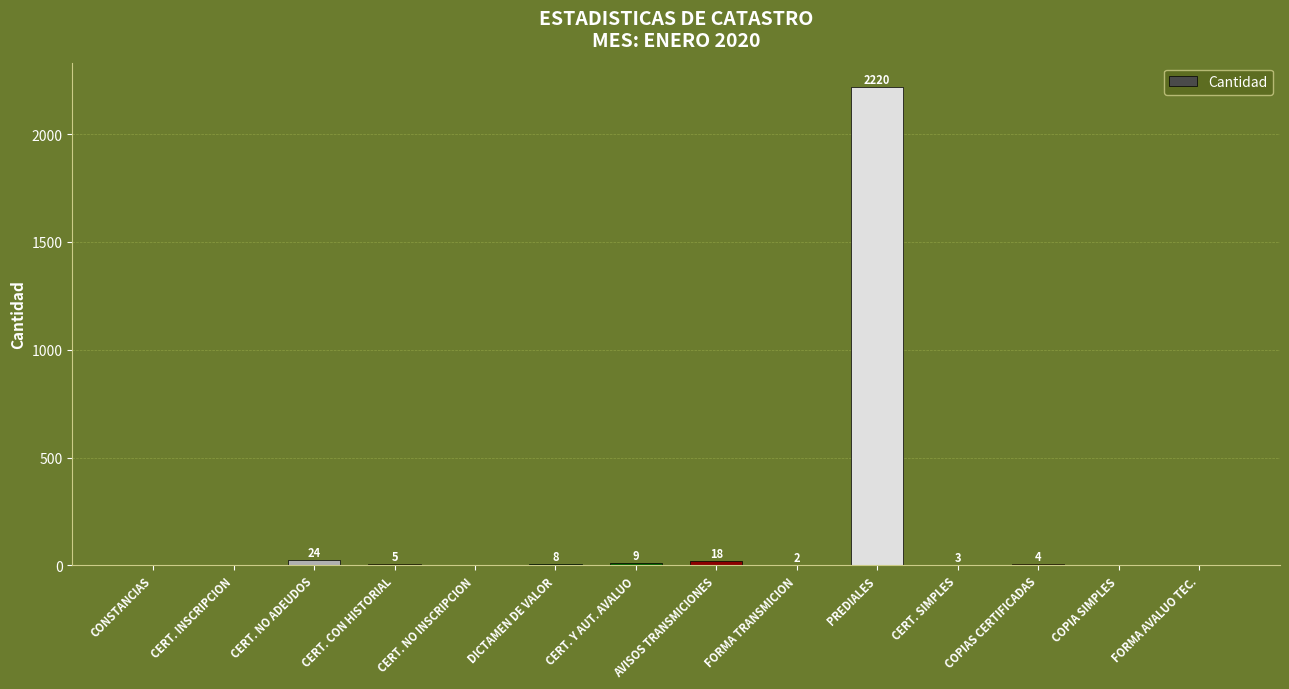

What is the change in value from CONSTANCIAS to PREDIALES?

+2220